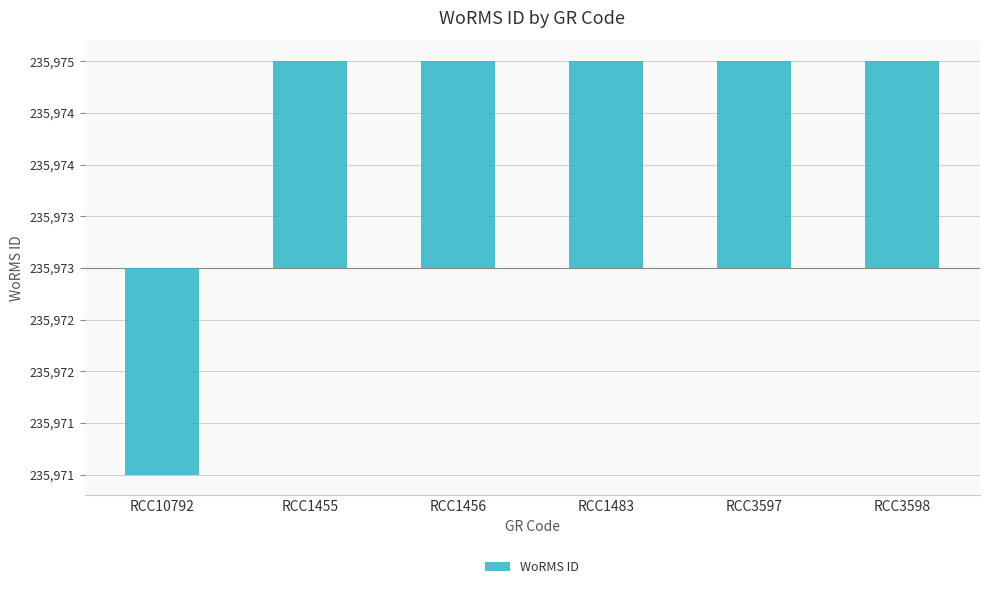

Between RCC10792 and RCC1455, which is larger?

RCC1455